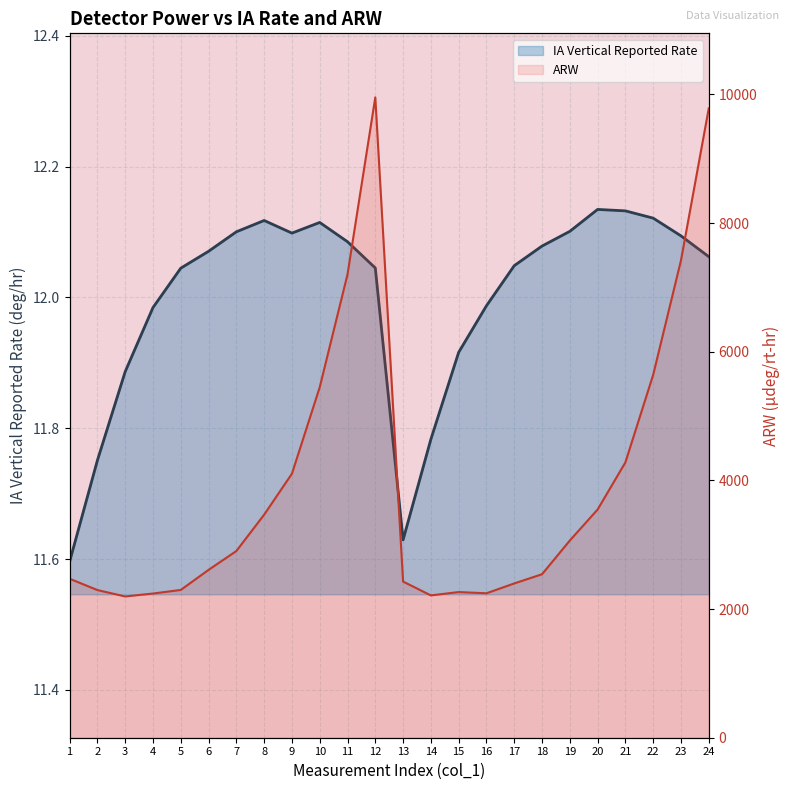

At which category does IA Vertical Reported Rate reach its first local peak?

8